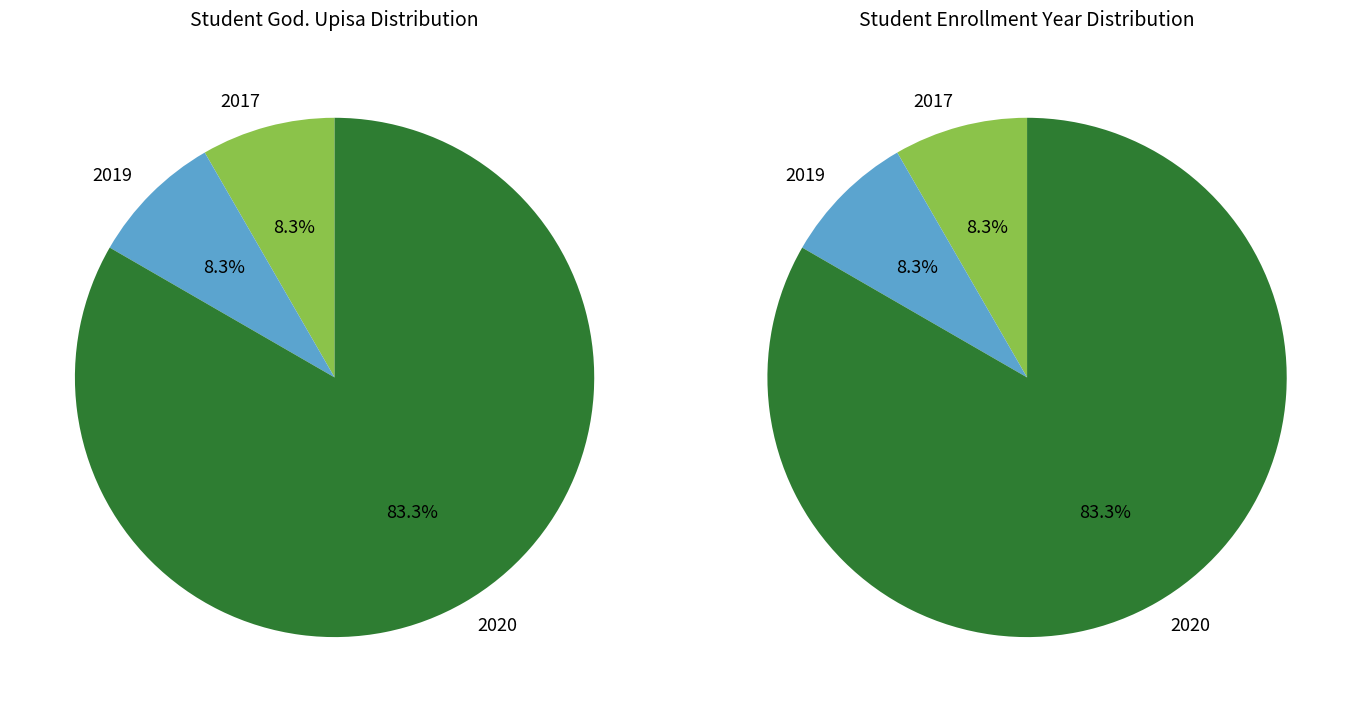

Which slice represents more than half of the pie?

2020